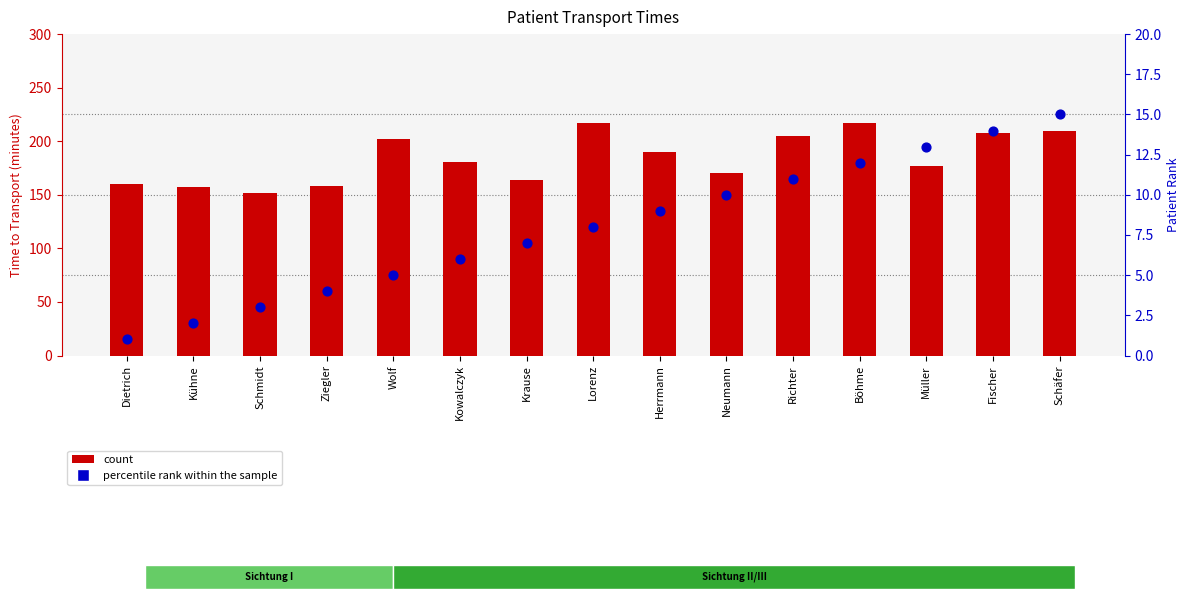

Which series has the widest spread of Y values?

count